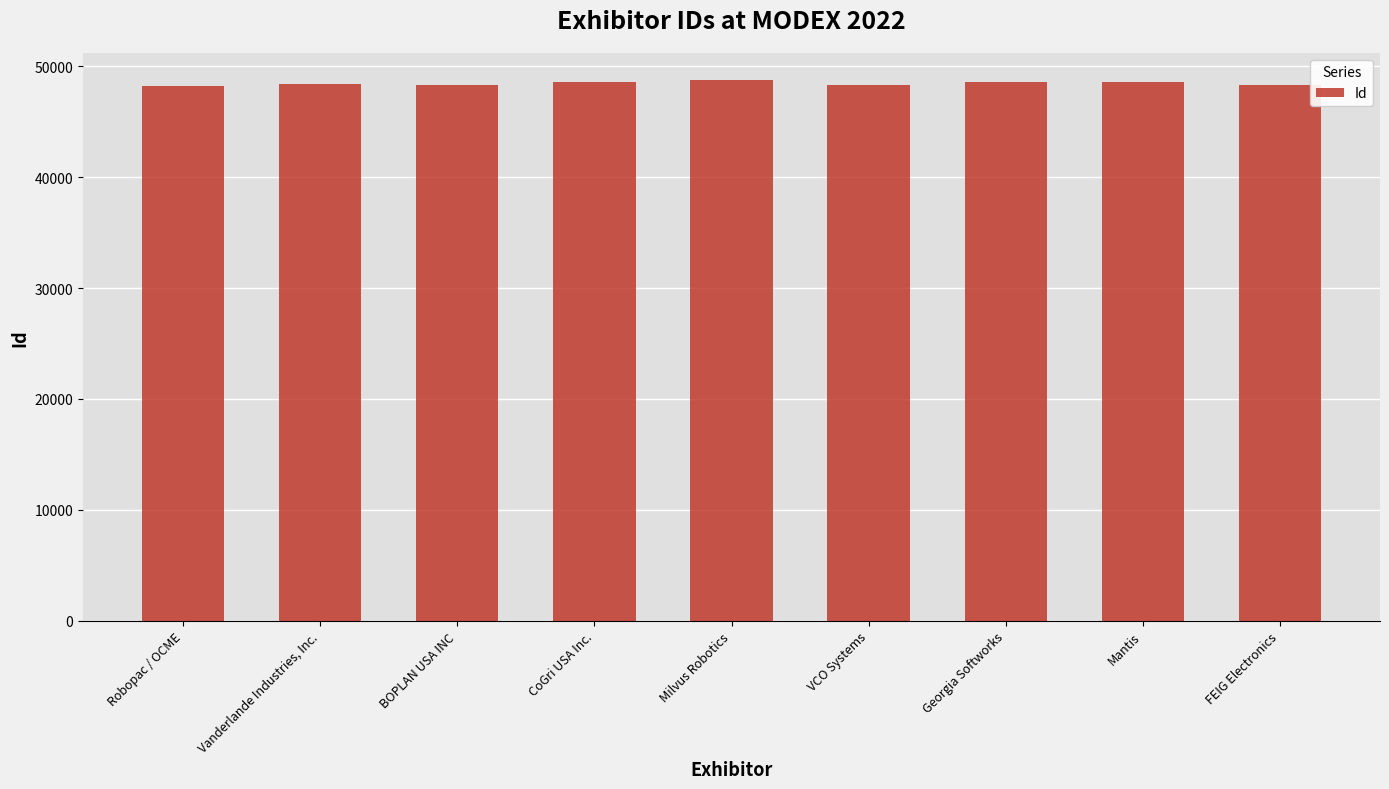

What is the sum of the values at Robopac / OCME and FEIG Electronics?

96489